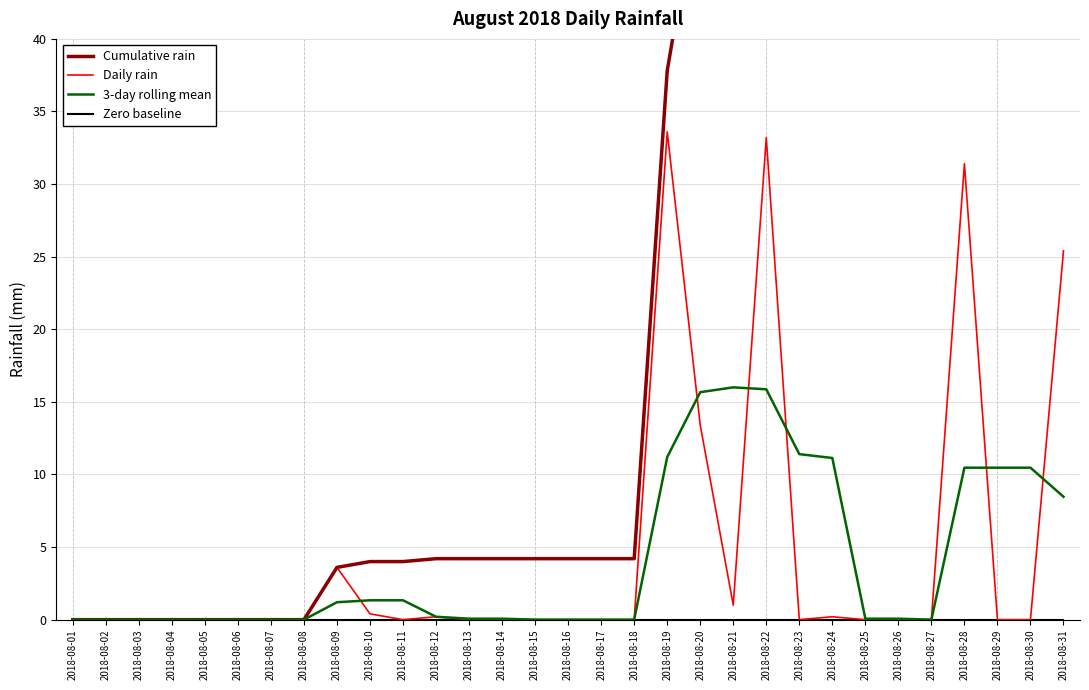

Reading left to right, transcribe all the data shown in this chart.

Cumulative rain: 2018-08-01=0.0	2018-08-02=0.0	2018-08-03=0.0	2018-08-04=0.0	2018-08-05=0.0	2018-08-06=0.0	2018-08-07=0.0	2018-08-08=0.0	2018-08-09=3.6	2018-08-10=4.0	2018-08-11=4.0	2018-08-12=4.2	2018-08-13=4.2	2018-08-14=4.2	2018-08-15=4.2	2018-08-16=4.2	2018-08-17=4.2	2018-08-18=4.2	2018-08-19=37.8	2018-08-20=51.2	2018-08-21=52.2	2018-08-22=85.4	2018-08-23=85.4	2018-08-24=85.6	2018-08-25=85.6	2018-08-26=85.6	2018-08-27=85.6	2018-08-28=117.0	2018-08-29=117.0	2018-08-30=117.0	2018-08-31=142.4
Daily rain: 2018-08-01=0.0	2018-08-02=0.0	2018-08-03=0.0	2018-08-04=0.0	2018-08-05=0.0	2018-08-06=0.0	2018-08-07=0.0	2018-08-08=0.0	2018-08-09=3.6	2018-08-10=0.4	2018-08-11=0.0	2018-08-12=0.2	2018-08-13=0.0	2018-08-14=0.0	2018-08-15=0.0	2018-08-16=0.0	2018-08-17=0.0	2018-08-18=0.0	2018-08-19=33.6	2018-08-20=13.4	2018-08-21=1.0	2018-08-22=33.2	2018-08-23=0.0	2018-08-24=0.2	2018-08-25=0.0	2018-08-26=0.0	2018-08-27=0.0	2018-08-28=31.4	2018-08-29=0.0	2018-08-30=0.0	2018-08-31=25.4
3-day rolling mean: 2018-08-01=0.0	2018-08-02=0.0	2018-08-03=0.0	2018-08-04=0.0	2018-08-05=0.0	2018-08-06=0.0	2018-08-07=0.0	2018-08-08=0.0	2018-08-09=1.2	2018-08-10=1.3	2018-08-11=1.3	2018-08-12=0.2	2018-08-13=0.1	2018-08-14=0.1	2018-08-15=0.0	2018-08-16=0.0	2018-08-17=0.0	2018-08-18=0.0	2018-08-19=11.2	2018-08-20=15.7	2018-08-21=16.0	2018-08-22=15.9	2018-08-23=11.4	2018-08-24=11.1	2018-08-25=0.1	2018-08-26=0.1	2018-08-27=0.0	2018-08-28=10.5	2018-08-29=10.5	2018-08-30=10.5	2018-08-31=8.5
Zero baseline: 2018-08-01=0.0	2018-08-02=0.0	2018-08-03=0.0	2018-08-04=0.0	2018-08-05=0.0	2018-08-06=0.0	2018-08-07=0.0	2018-08-08=0.0	2018-08-09=0.0	2018-08-10=0.0	2018-08-11=0.0	2018-08-12=0.0	2018-08-13=0.0	2018-08-14=0.0	2018-08-15=0.0	2018-08-16=0.0	2018-08-17=0.0	2018-08-18=0.0	2018-08-19=0.0	2018-08-20=0.0	2018-08-21=0.0	2018-08-22=0.0	2018-08-23=0.0	2018-08-24=0.0	2018-08-25=0.0	2018-08-26=0.0	2018-08-27=0.0	2018-08-28=0.0	2018-08-29=0.0	2018-08-30=0.0	2018-08-31=0.0